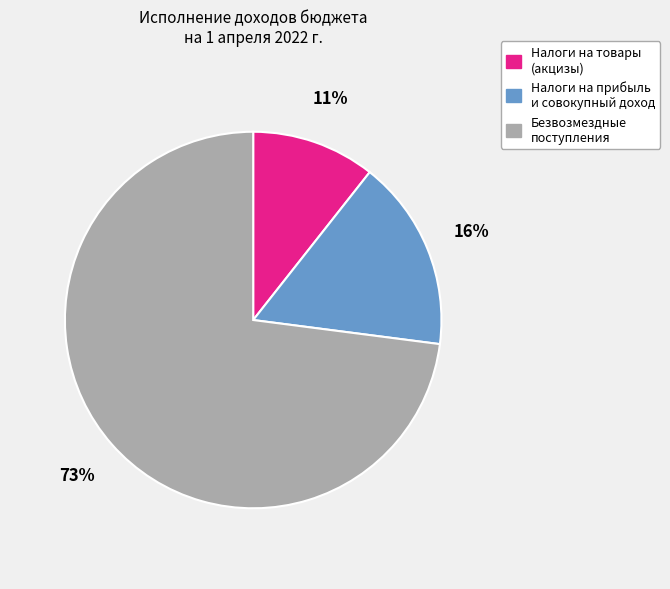

Is there any slice that represents more than half of the pie?

Yes